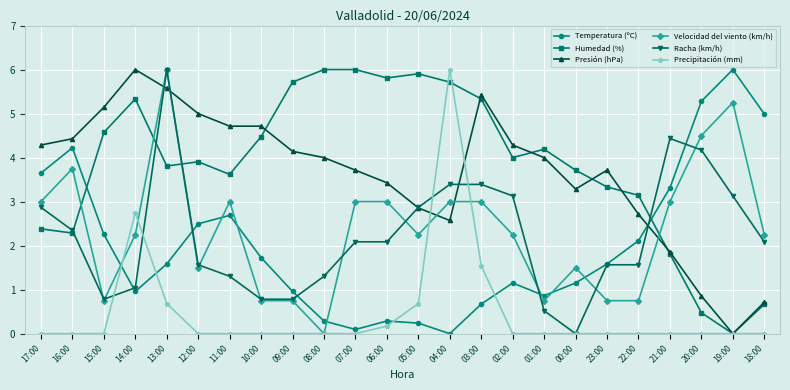

True or false: Temperatura (ºC) has a value of 1.2 at 01:00.

False